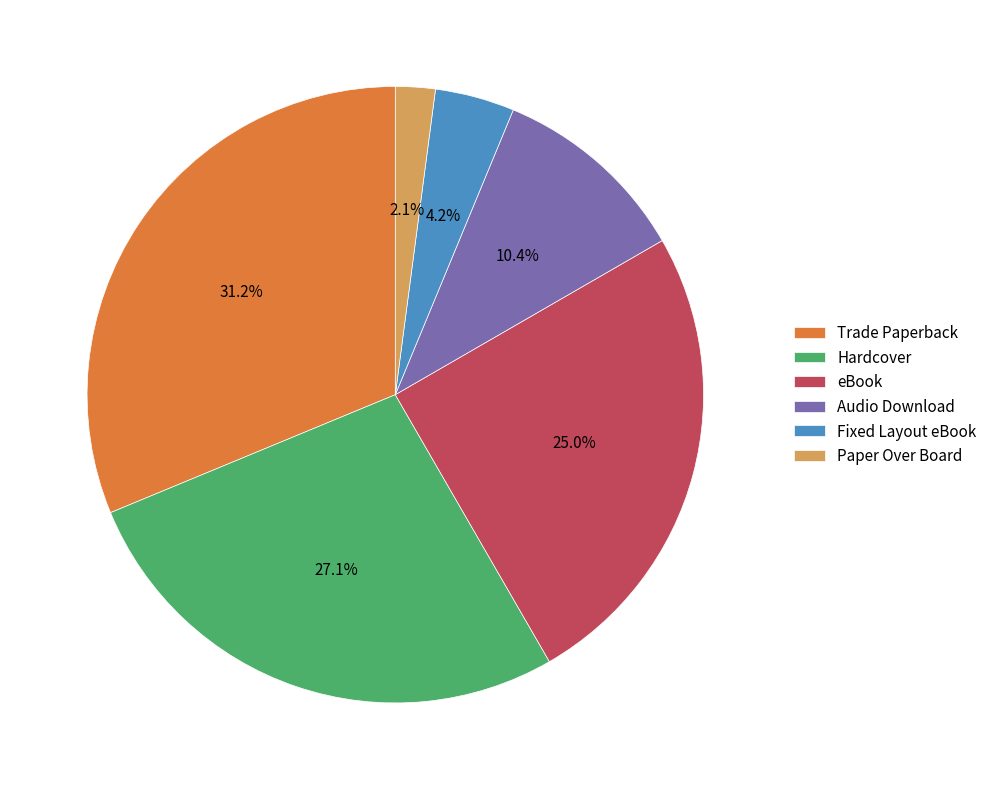

Count the number of slices in the pie.

6